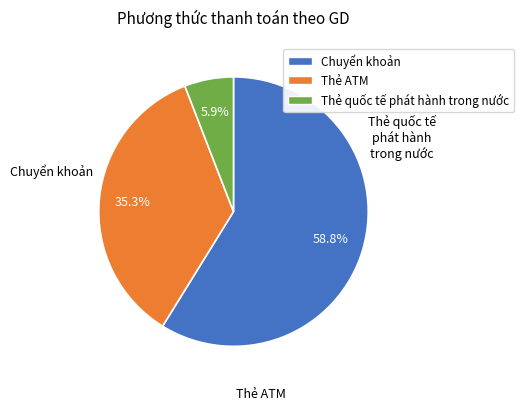

Count the number of slices in the pie.

3